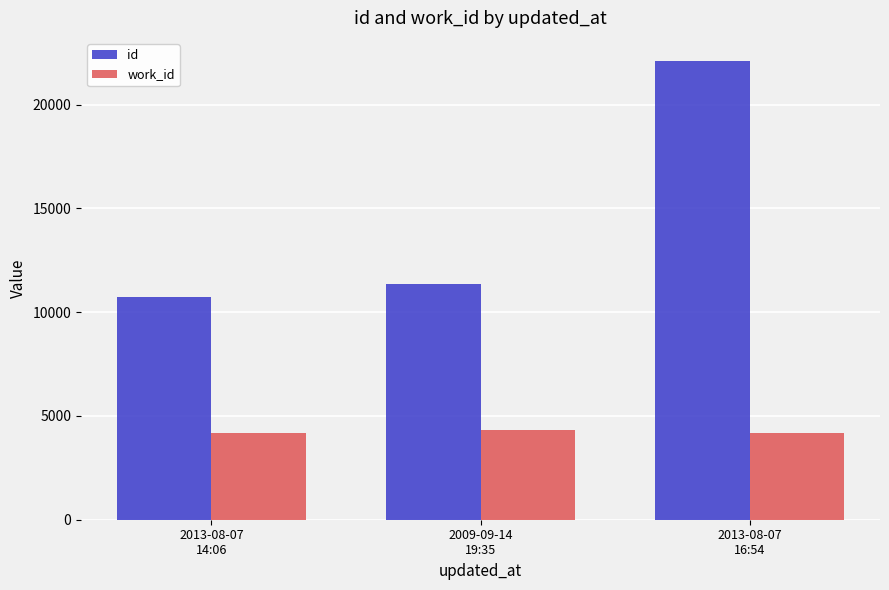

What is the value of the work_id bar at the 1st from the left?

4167